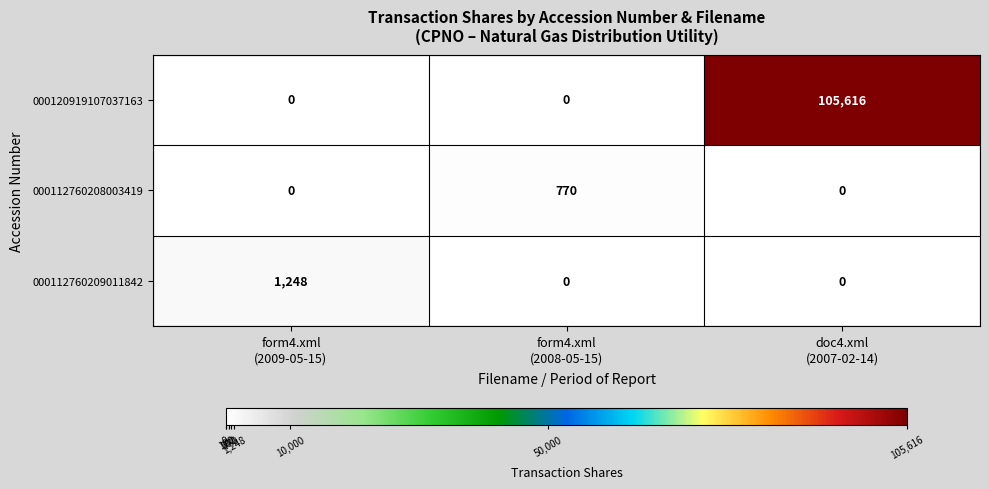

Reading left to right, list all the values displayed in this chart.

000120919107037163: 0	0	105616
000112760208003419: 0	770	0
000112760209011842: 1248	0	0